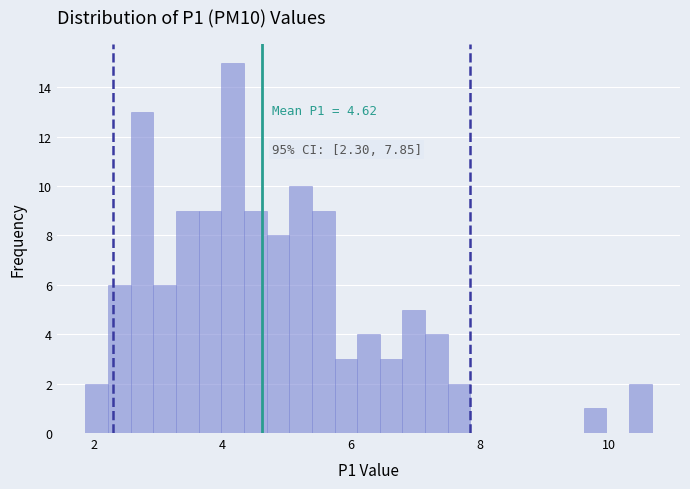

Read against the x-axis, roughly where is the centre of the tallest bar?

4.2